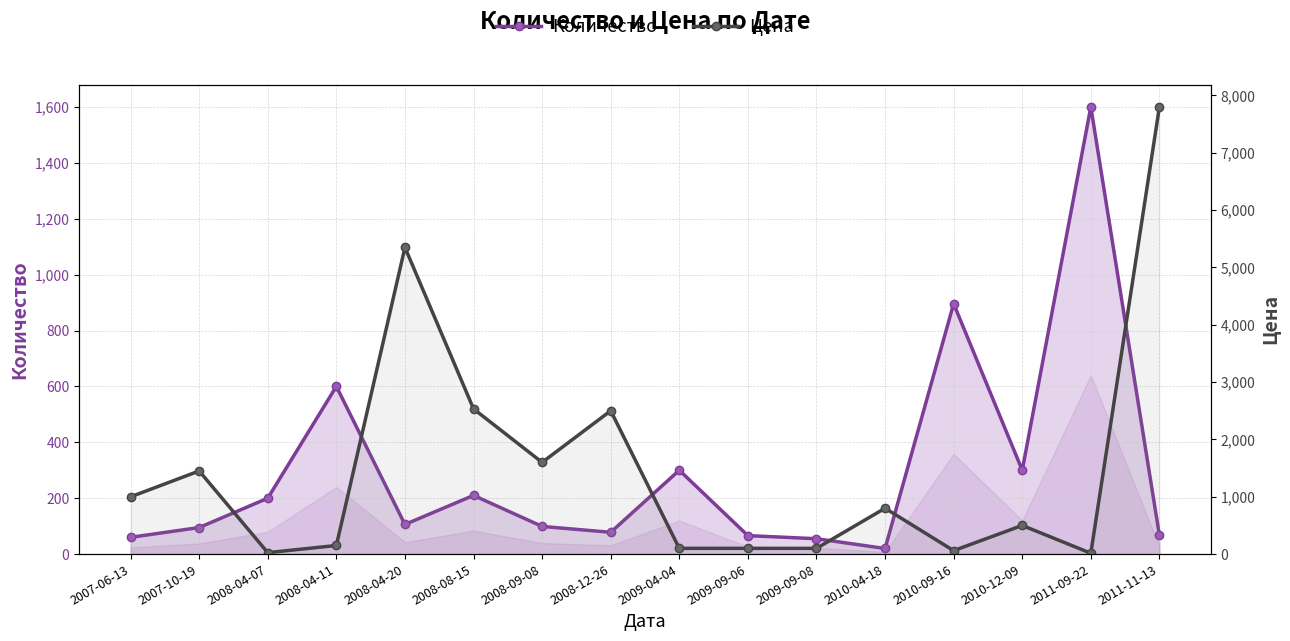

How many times do Количество and Цена cross each other?

8